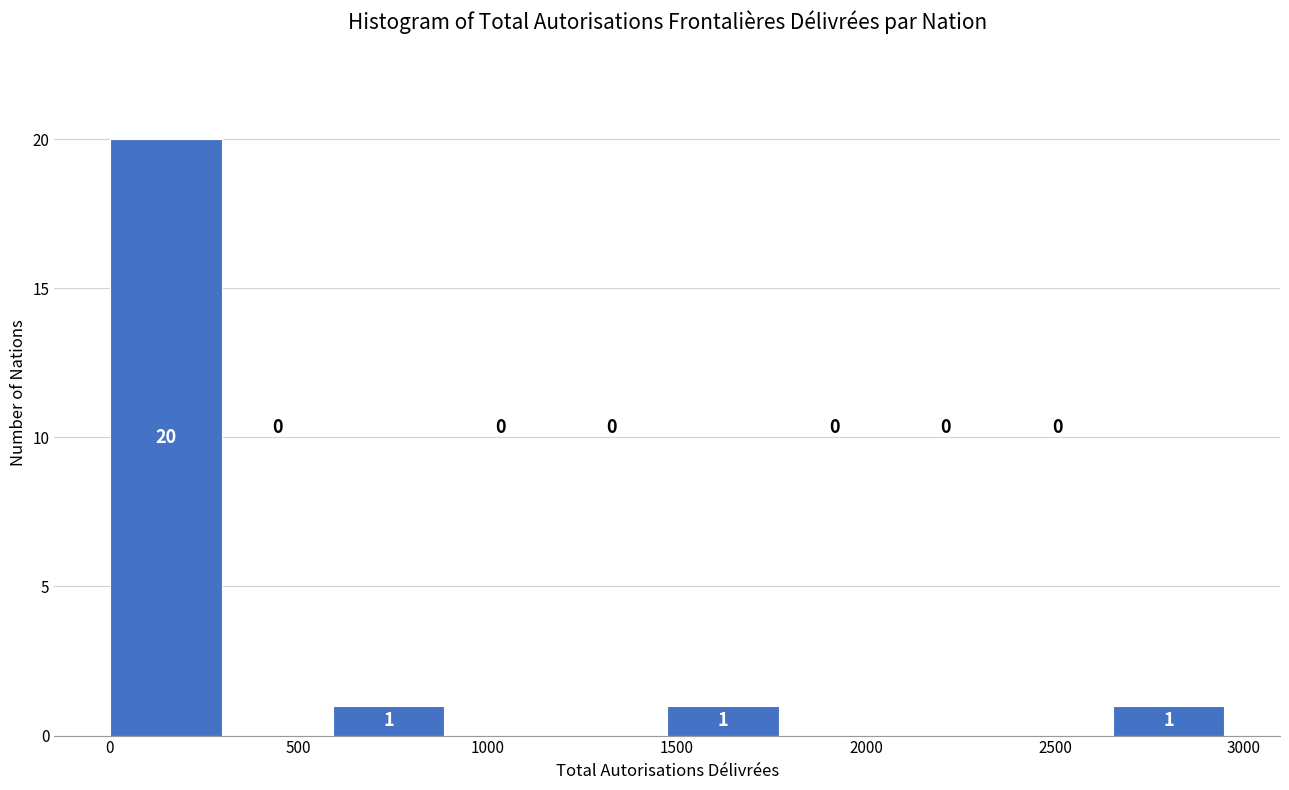

How tall is the bar that spans 2650 to 2950 on the x-axis? The bar edges are not printed on the chart, so give them approximately, as read against the axis.

1